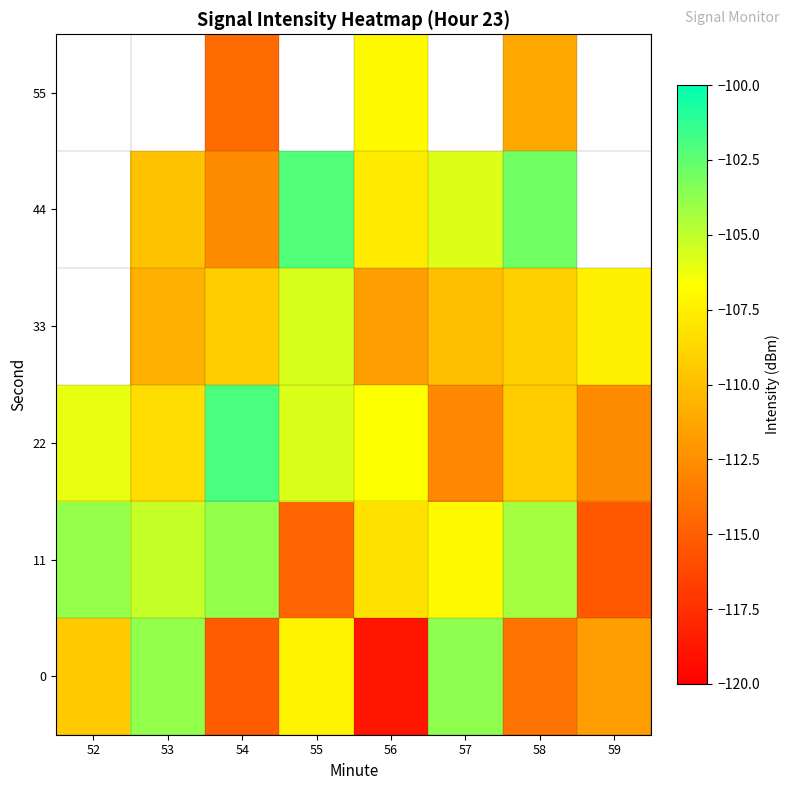

Rank the series by their maximum value, from highest to lowest.

22, 0, 33, 44, 55, 11